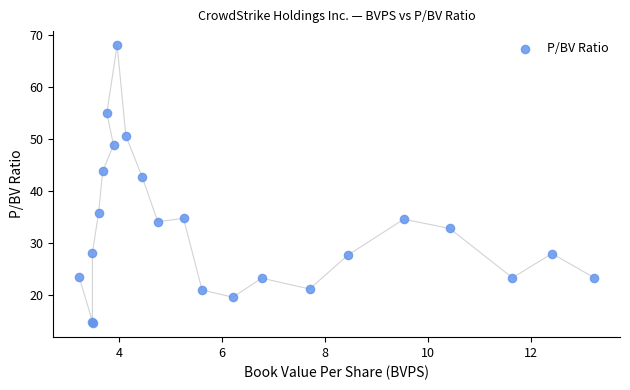

What Y value in the scatter plot is closest to 41?

42.7